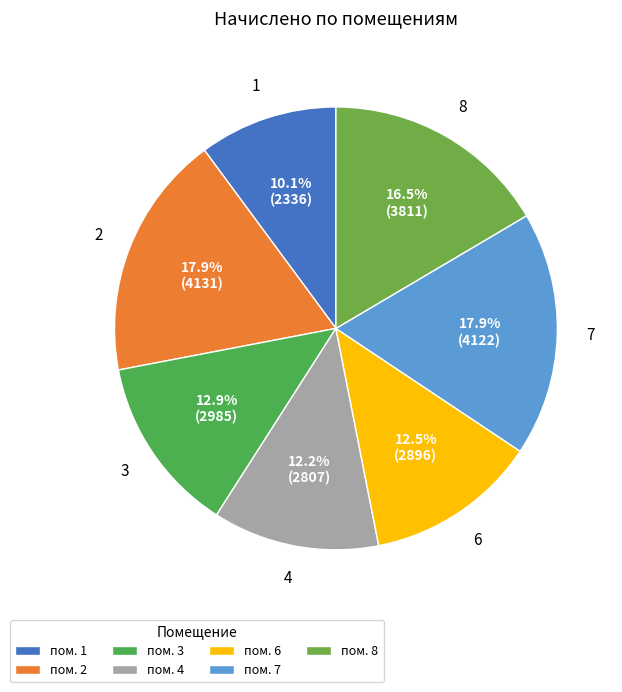

Count the number of slices in the pie.

7